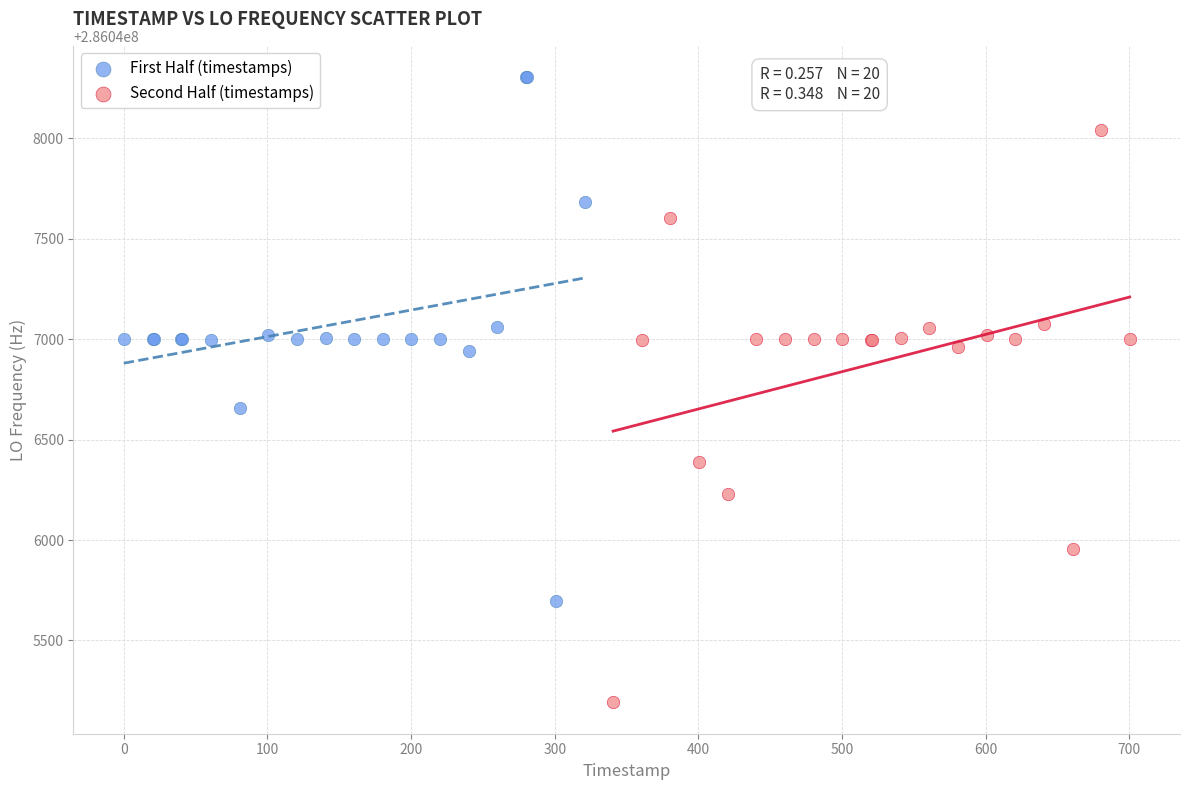

Which series has the widest spread of Y values?

Second Half (timestamps)